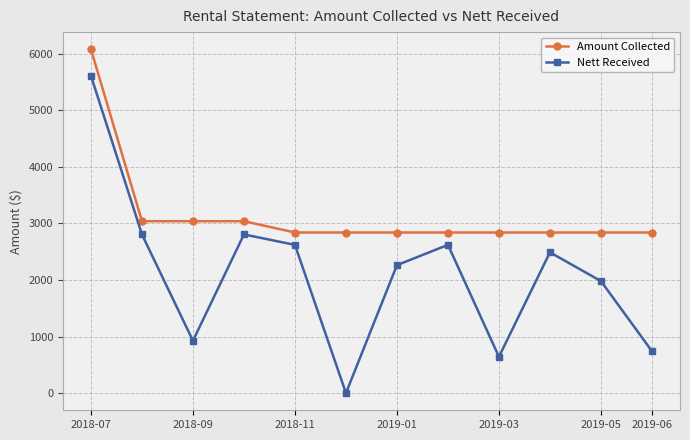

Which series has the widest spread of values?

Nett Received